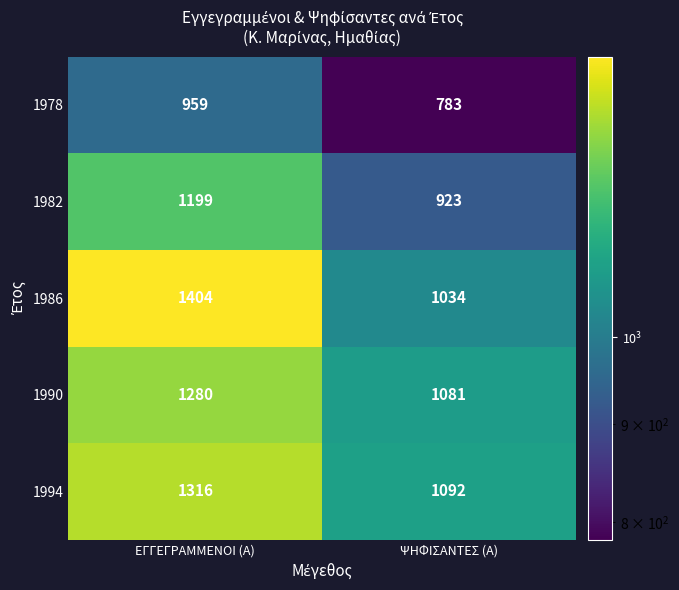

Read the 1994 value at ΨΗΦΙΣΑΝΤΕΣ (Α).

1092